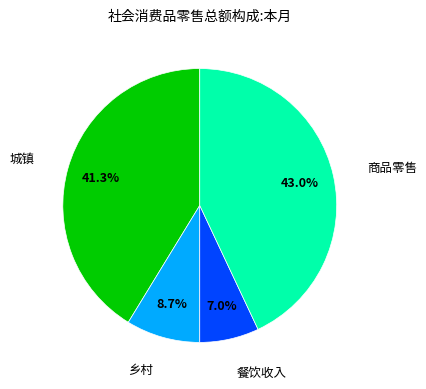

To the nearest percent, what is the difference between the largest and smallest slice percentages?

36%